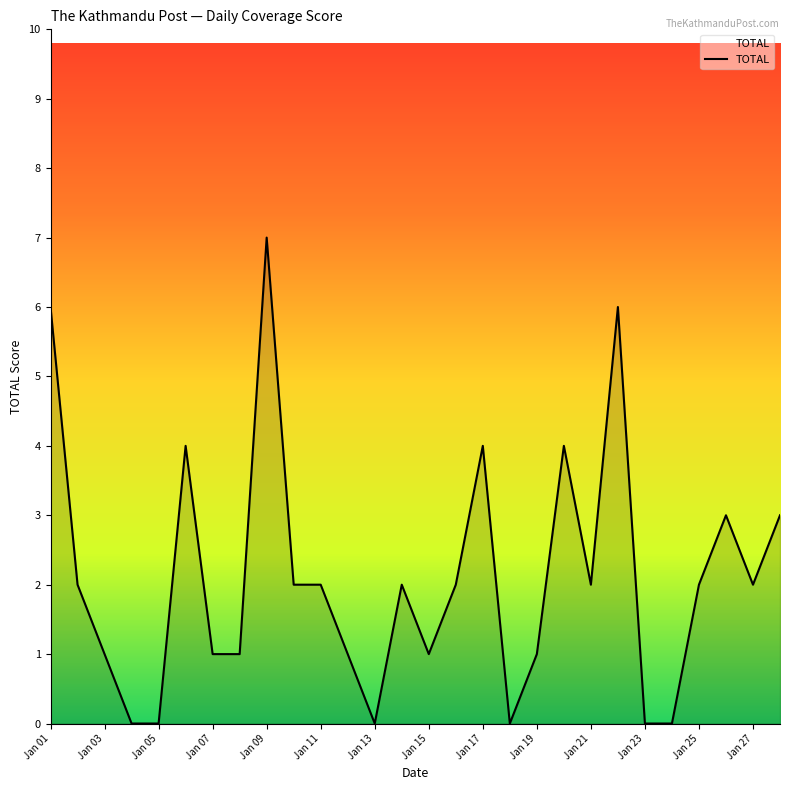

What is the greatest value displayed?

7